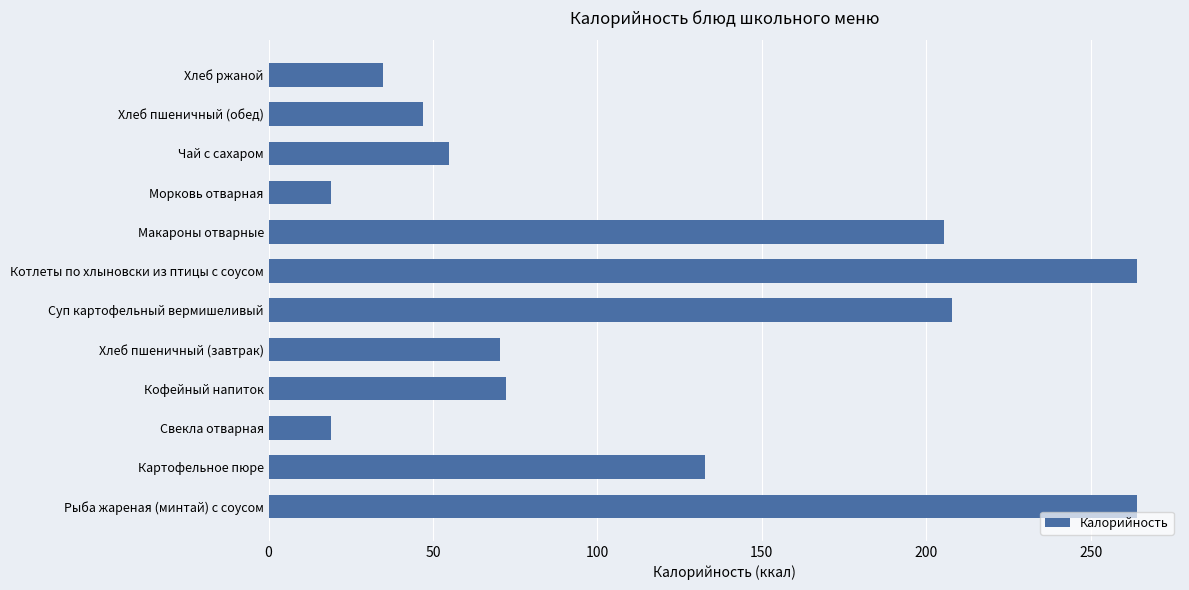

The value at Суп картофельный вермишеливый is 83.4. True or false?

False